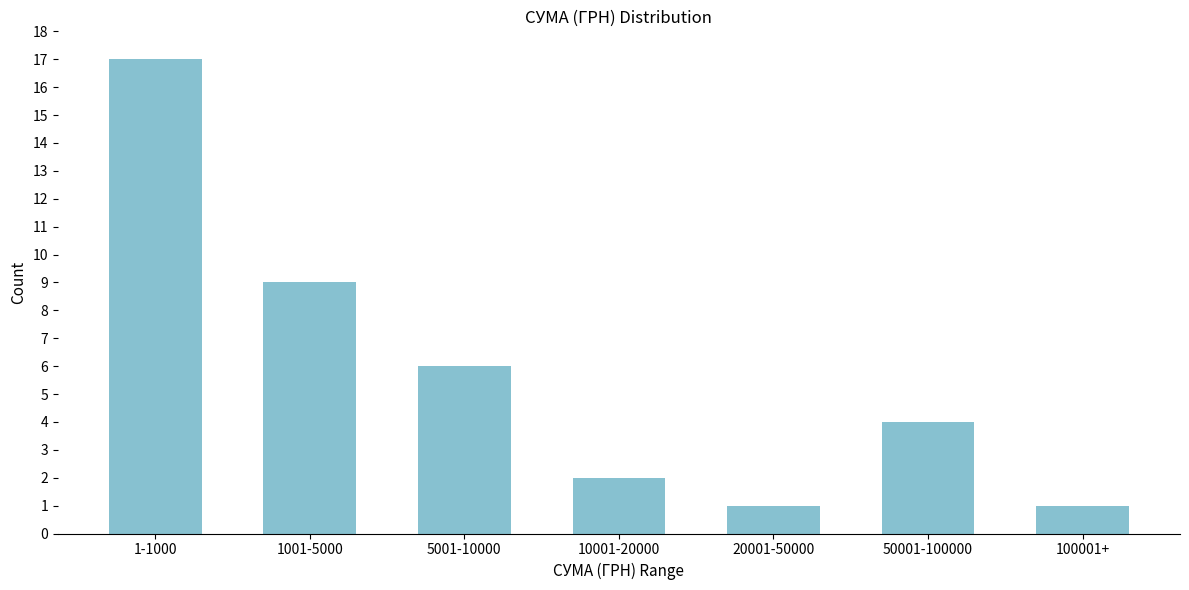

Reading left to right, transcribe all the data shown in this chart.

1-1000=17	1001-5000=9	5001-10000=6	10001-20000=2	20001-50000=1	50001-100000=4	100001+=1